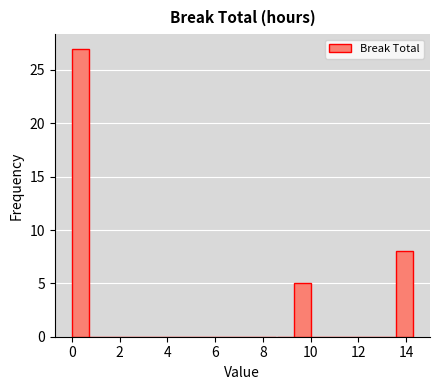

Read against the x-axis, roughly where is the centre of the tallest bar?

0.4